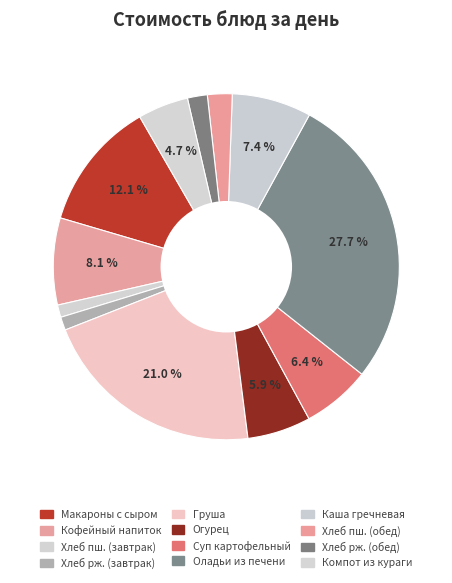

What is the smallest slice in the pie chart?

Хлеб пшеничный (завтрак)